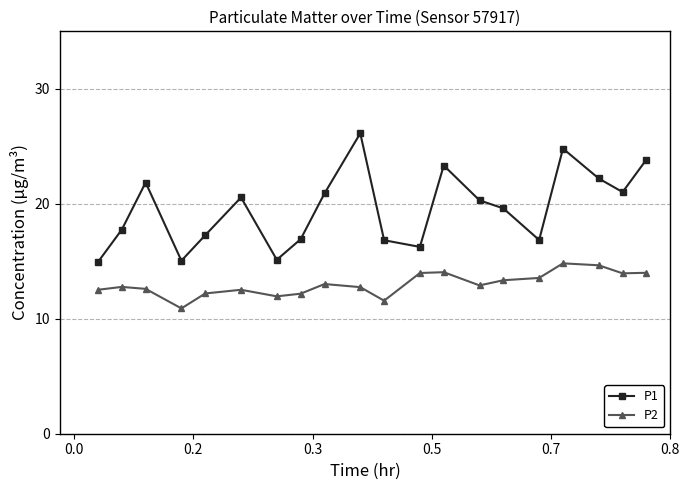

What is the value of the P2 point at the 13th from the left?

14.1